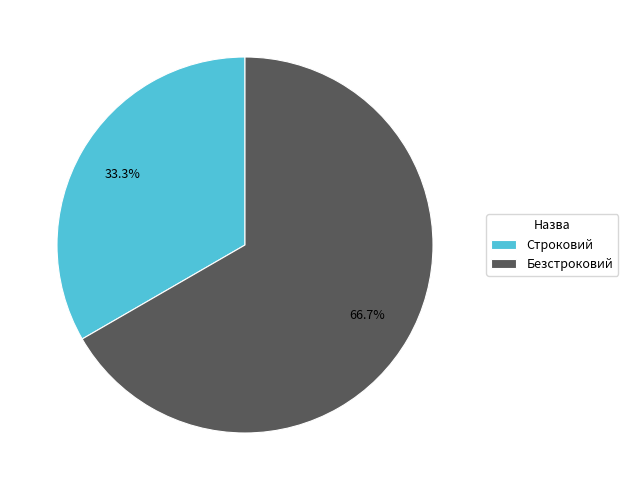

To the nearest percent, what portion does Безстроковий represent?

67%